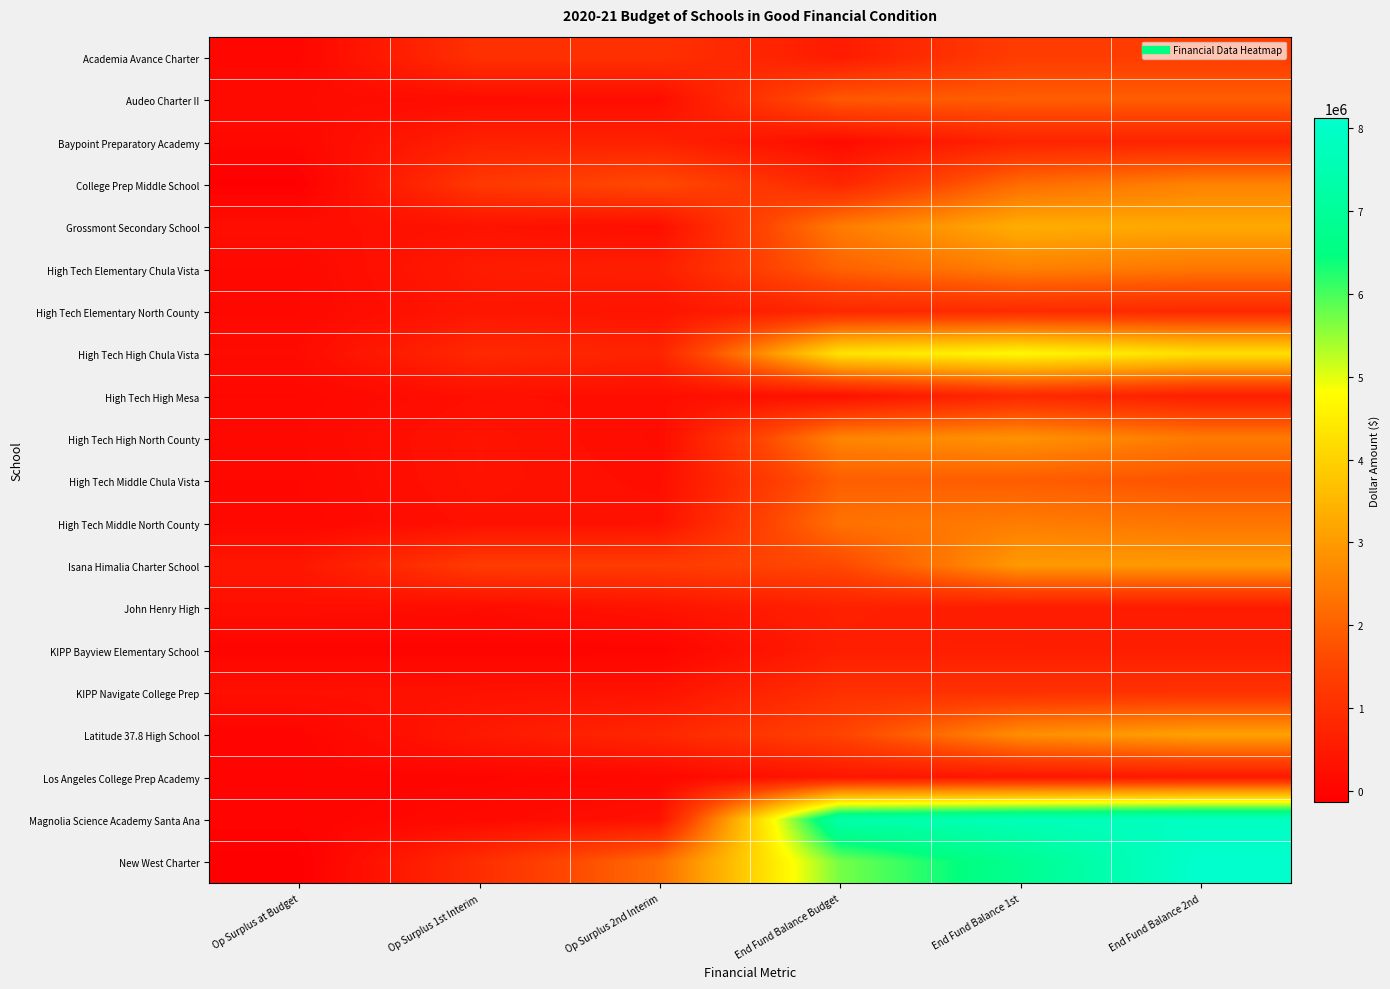

Which series has the widest spread of values?

New West Charter